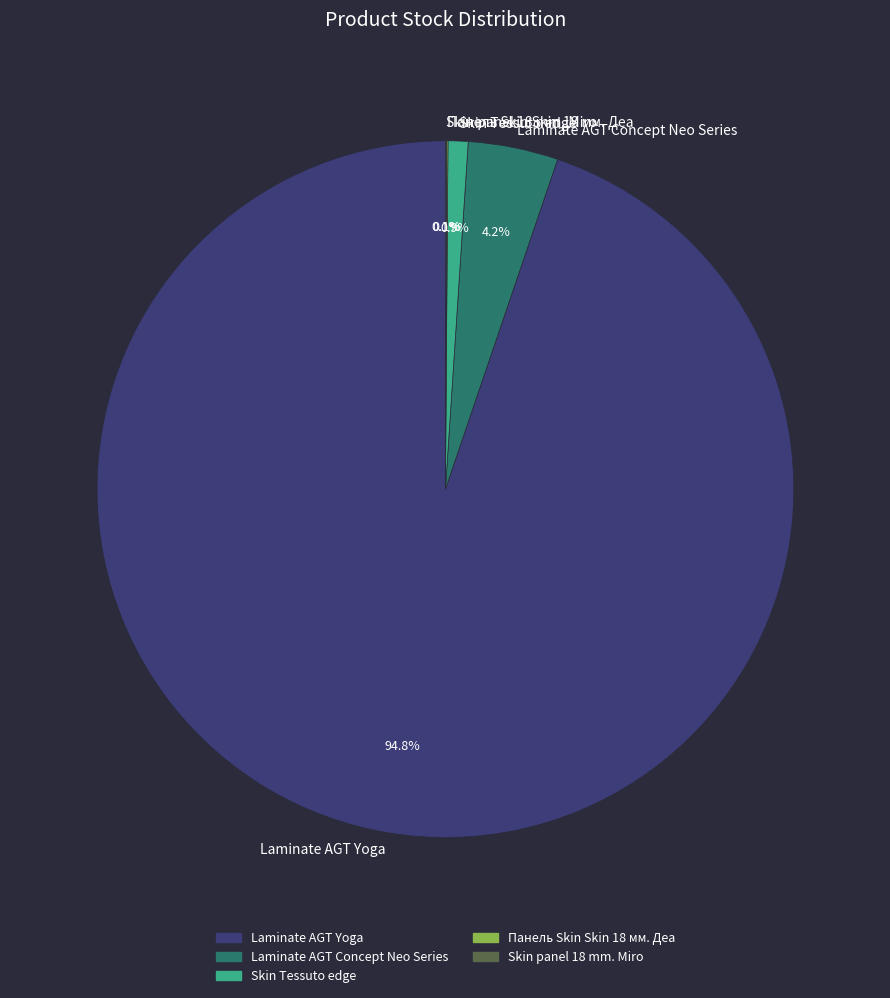

What percentage is NOT represented by Skin Tessuto edge?

99.1%